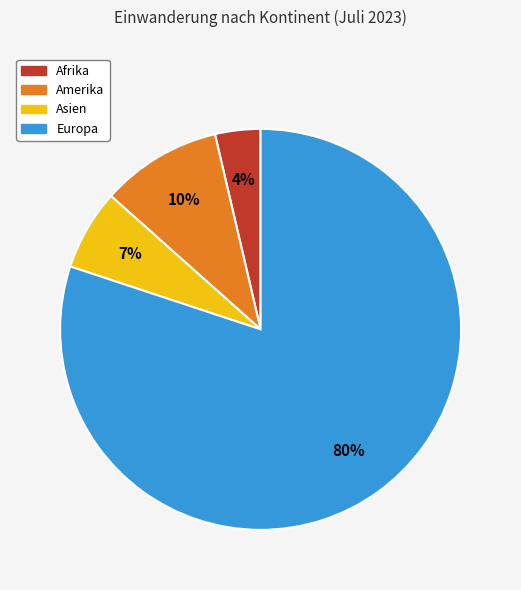

To the nearest percent, what percentage of the pie is Asien?

7%